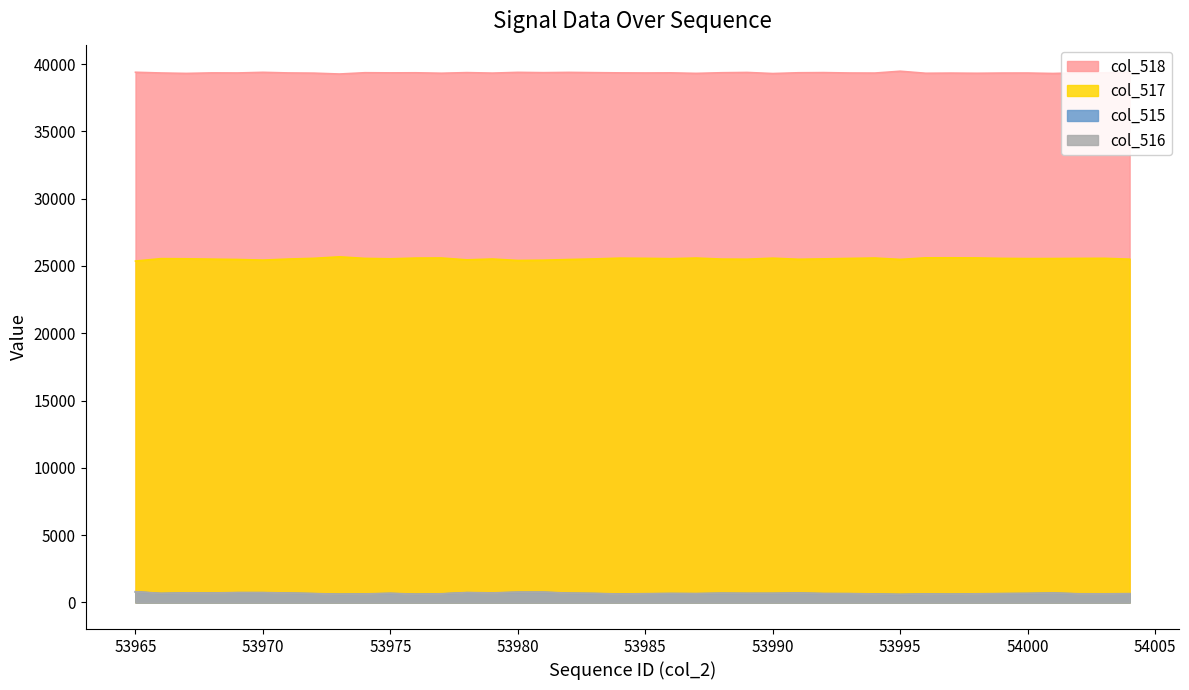

Which category has the highest value in the col_517 series?

53973